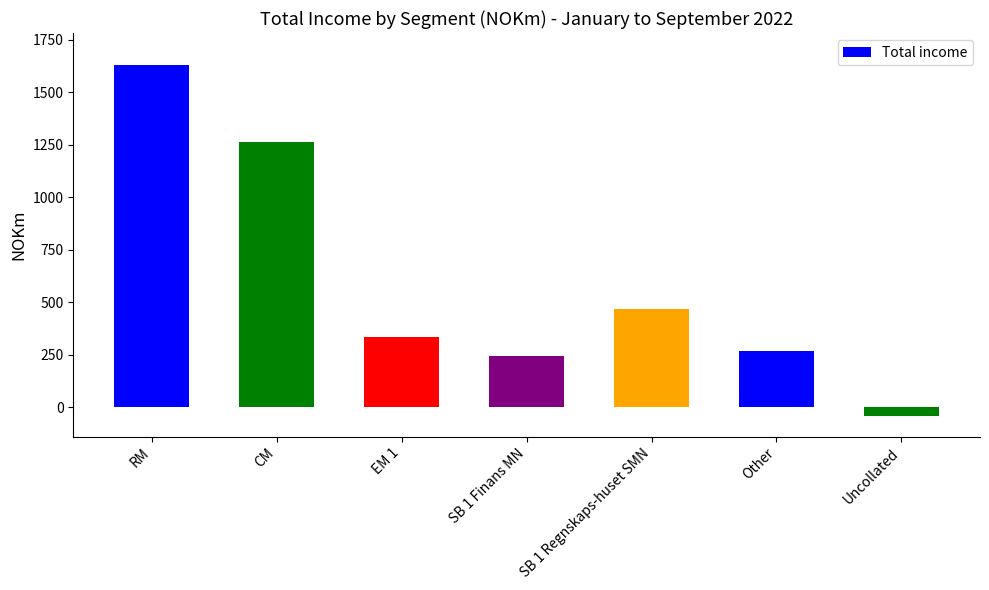

Are the bars grouped side by side (vs. stacked)?

No